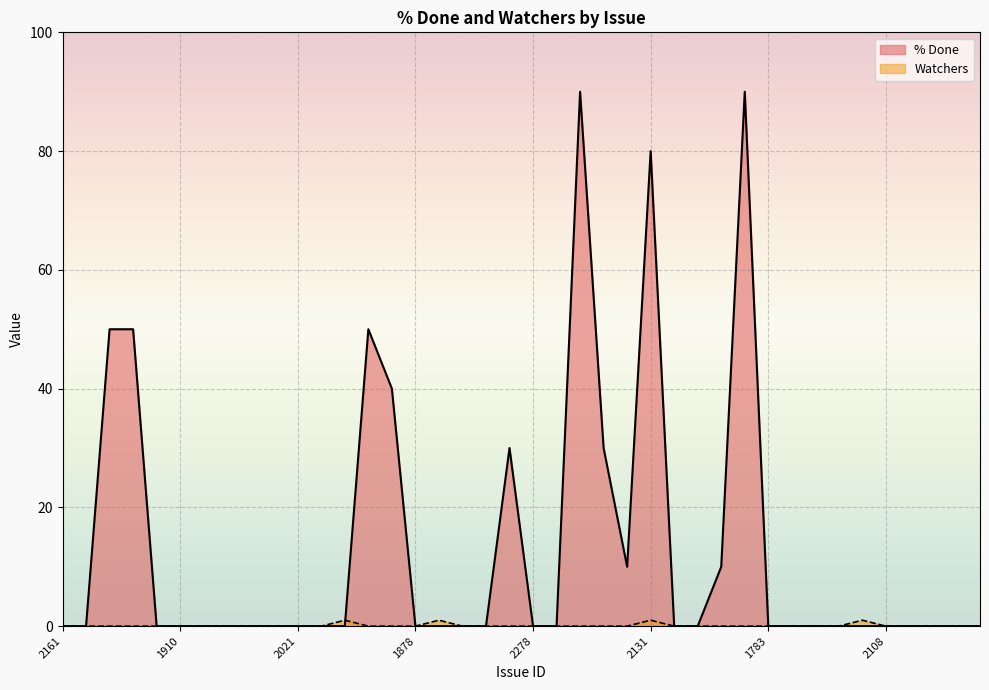

Reading left to right, list all the values displayed in this chart.

% Done: 2161=0	2216=0	2329=50	ISSUE-12=50	1747=0	1910=0	1638=0	1722=0	1982=0	1983=0	2021=0	2362=0	2024=0	1725=50	1828=40	1878=0	1931=0	1943=0	1985=0	2151=30	2278=0	2322=0	1989=90	936=30	1716=10	2131=80	2273=0	2285=0	2298=10	2295=90	1783=0	1790=0	1799=0	1891=0	1980=0	2108=0	2321=0	1298=0	1466=0	1624=0
Watchers: 2161=0	2216=0	2329=0	ISSUE-12=0	1747=0	1910=0	1638=0	1722=0	1982=0	1983=0	2021=0	2362=0	2024=1	1725=0	1828=0	1878=0	1931=1	1943=0	1985=0	2151=0	2278=0	2322=0	1989=0	936=0	1716=0	2131=1	2273=0	2285=0	2298=0	2295=0	1783=0	1790=0	1799=0	1891=0	1980=1	2108=0	2321=0	1298=0	1466=0	1624=0